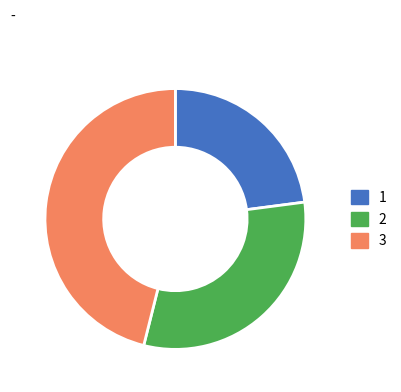

True or false: 2 accounts for 31% of the total.

True